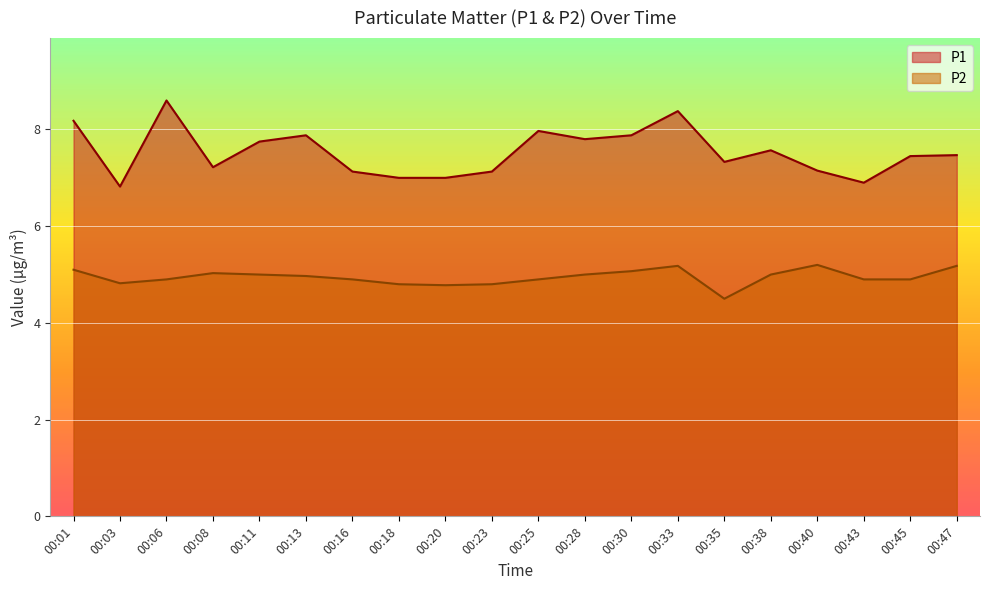

Is the value of P2 at 00:38 greater than the value of P1 at 00:43?

No